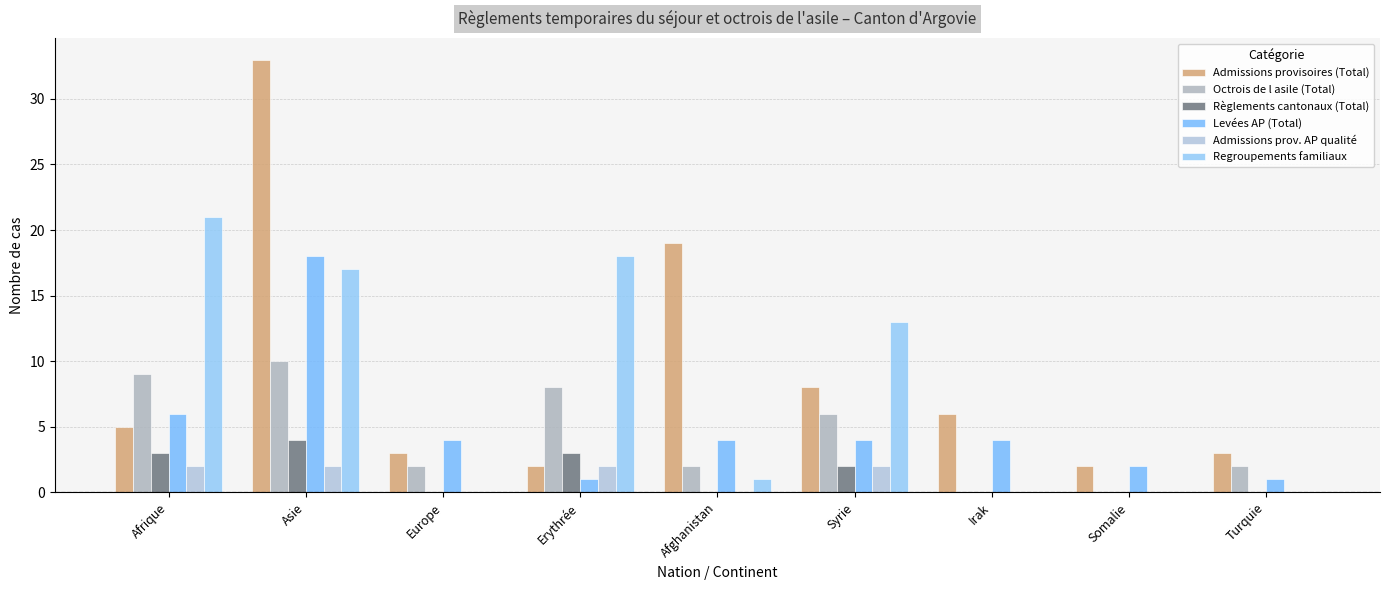

What are all the series names shown in the legend?

Admissions provisoires (Total), Octrois de l asile (Total), Règlements cantonaux (Total), Levées AP (Total), Admissions prov. AP qualité, Regroupements familiaux